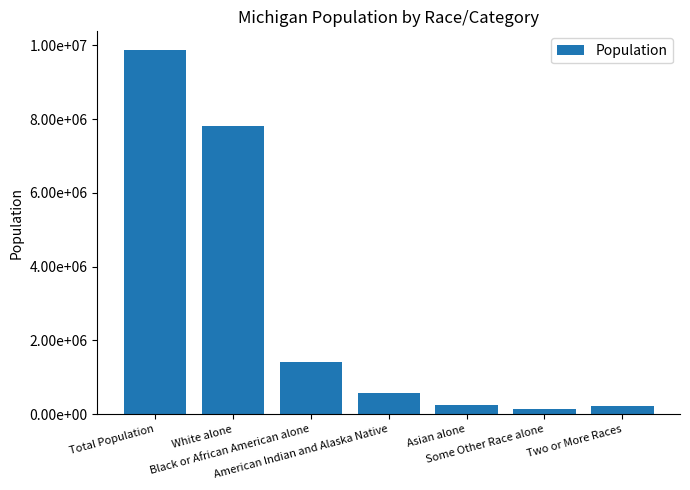

Are the bars horizontal?

No